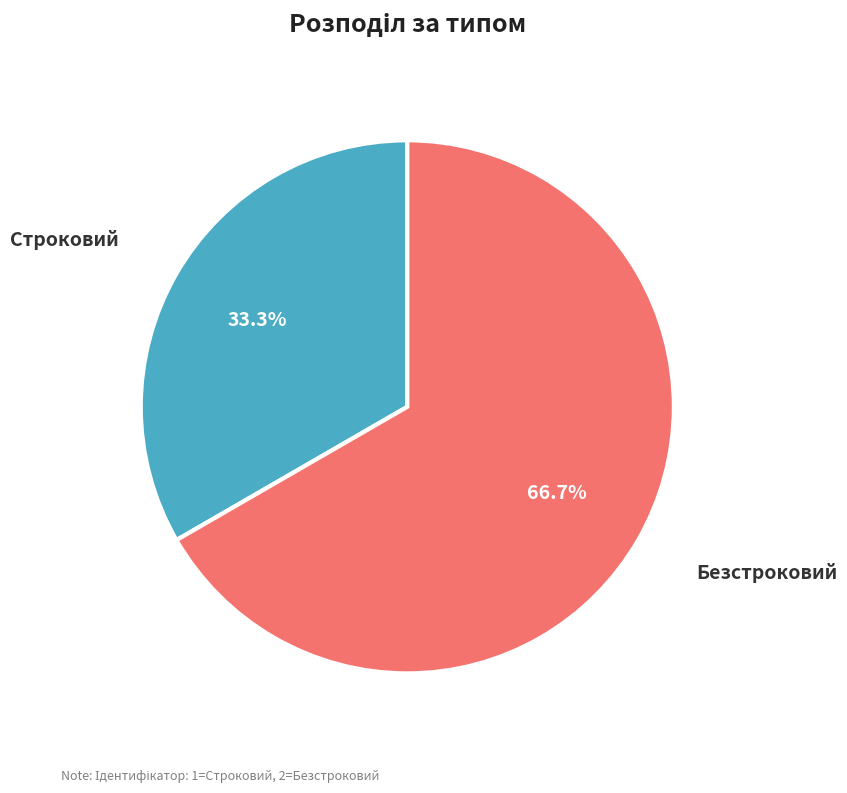

What portion of the pie excludes Безстроковий?

33.3%